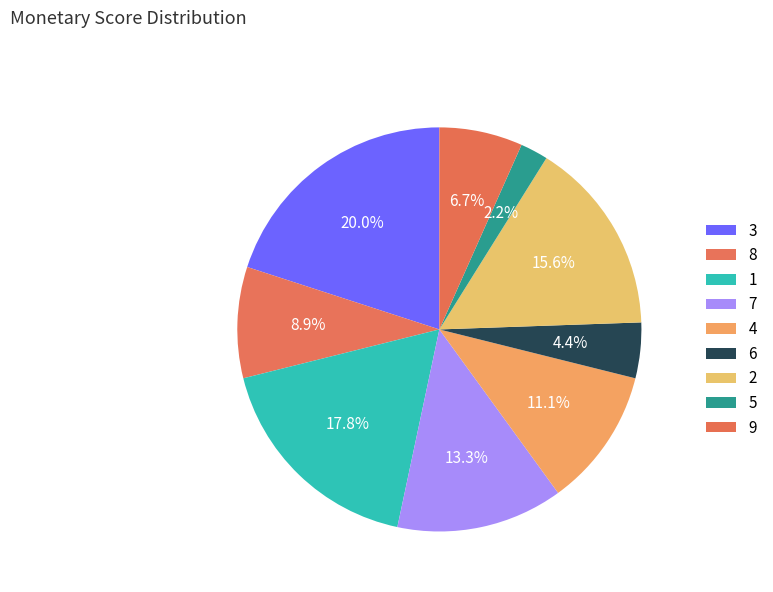

Is it true that 8 is 1% of the pie?

False